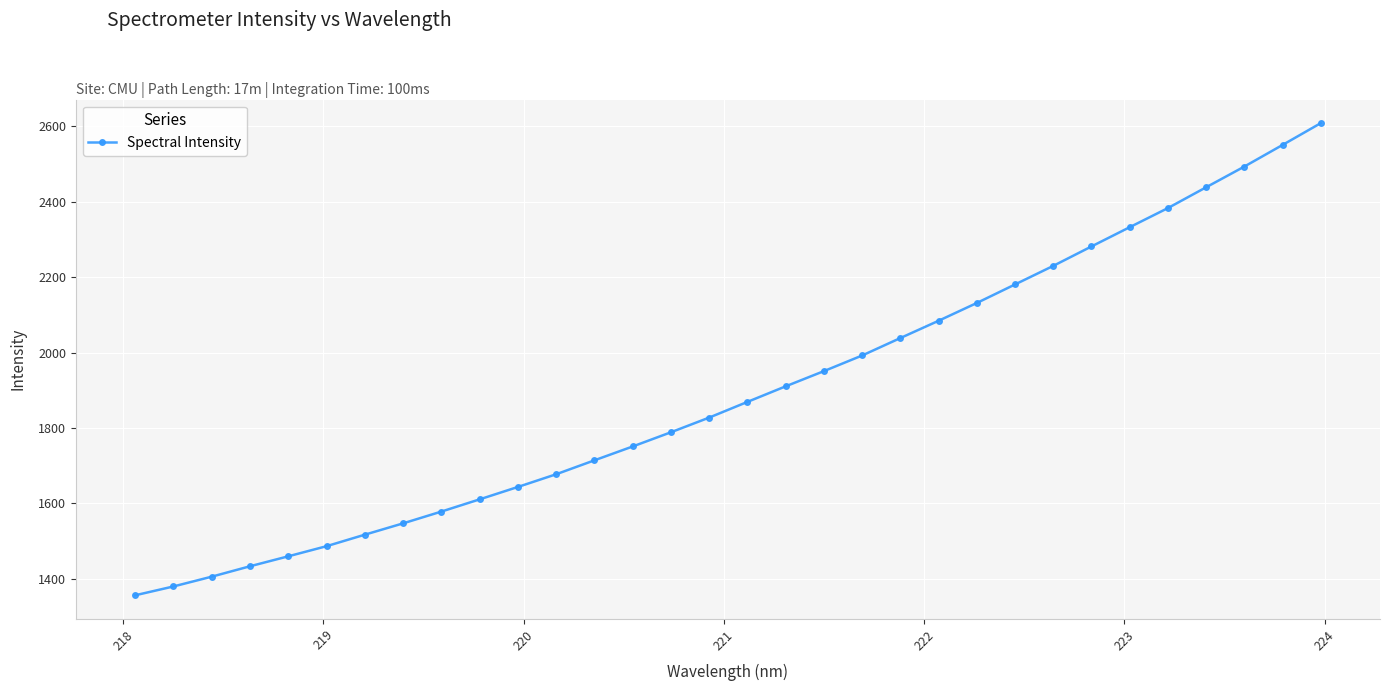

What is the smallest value displayed?

1355.8